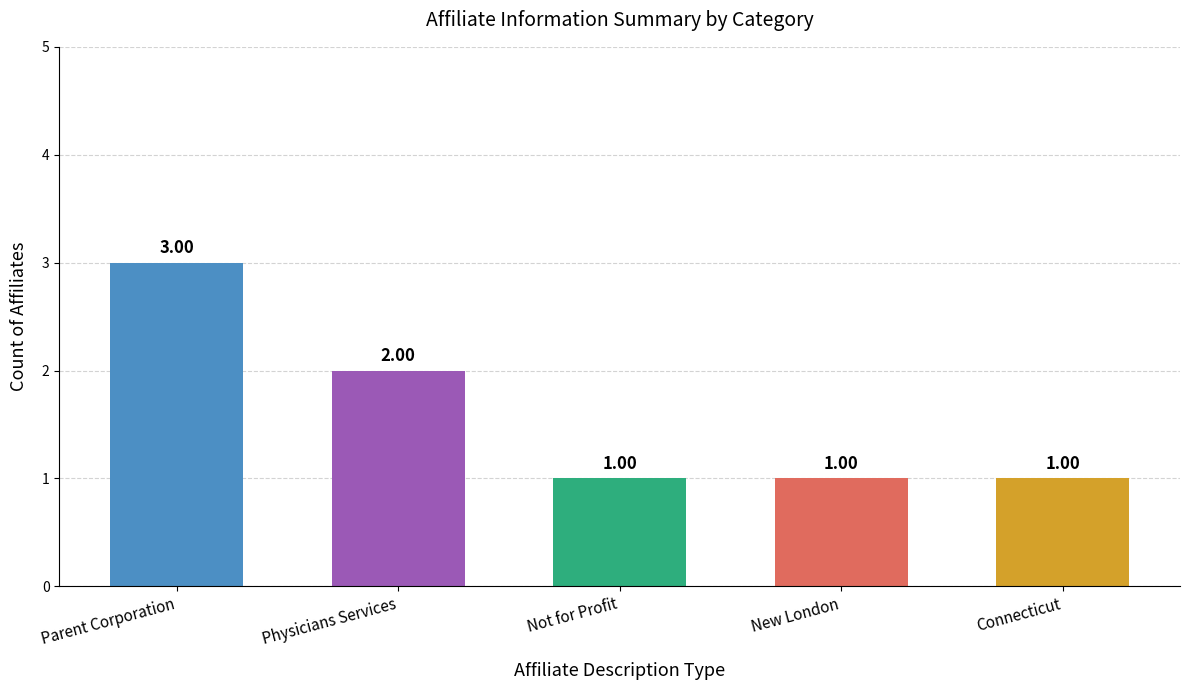

What is the label of the 1st bar from the right?

Connecticut